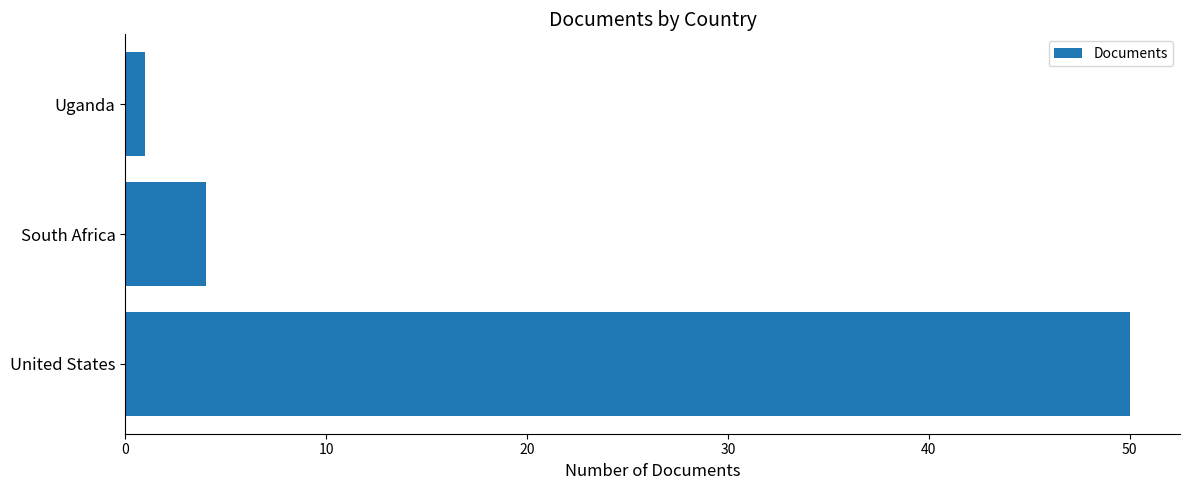

What is the change in value from United States to South Africa?

-46